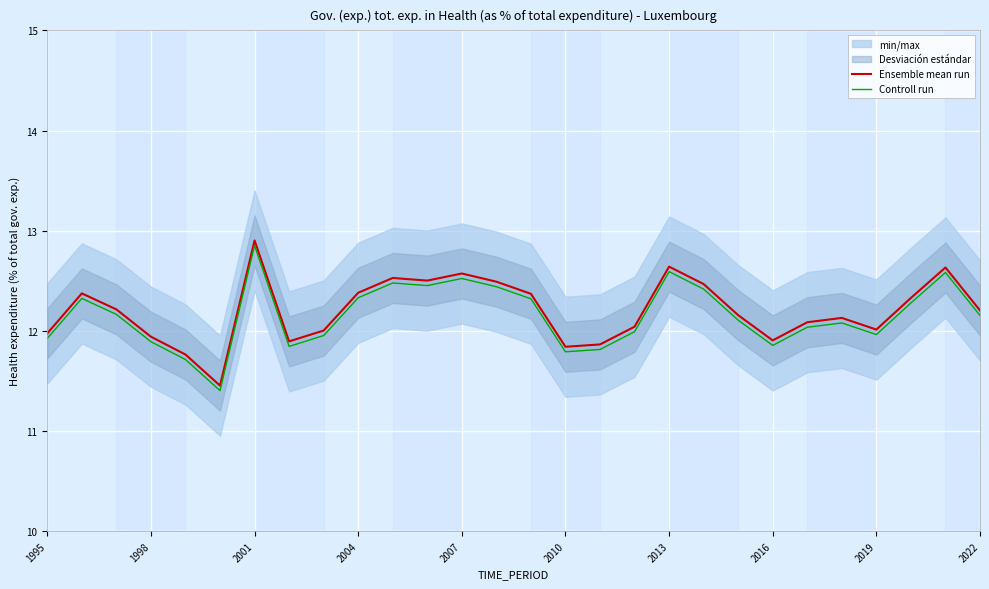

True or false: Controll run and Ensemble mean run intersect in this chart.

False